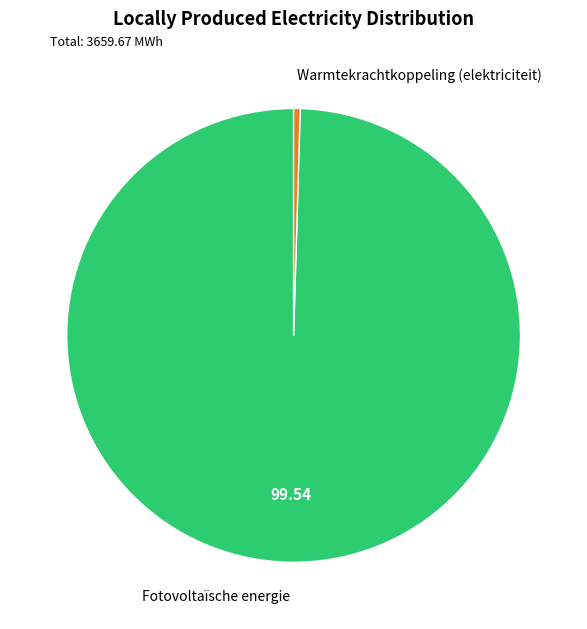

Is there any slice that represents more than half of the pie?

Yes